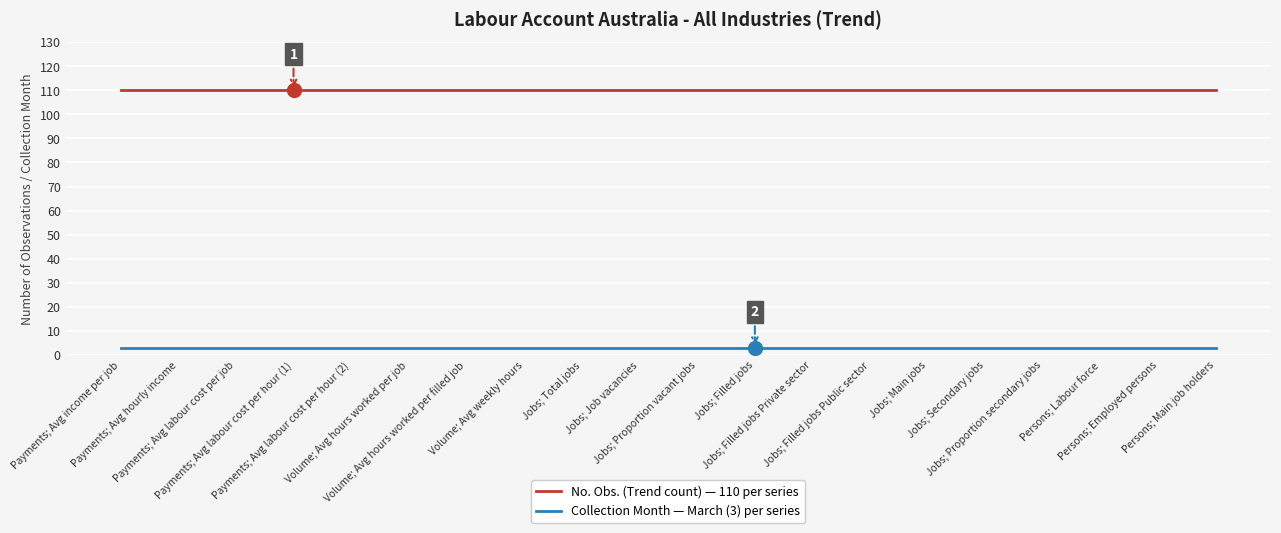

What position from the right is Payments; Avg labour cost per hour (1)?

17